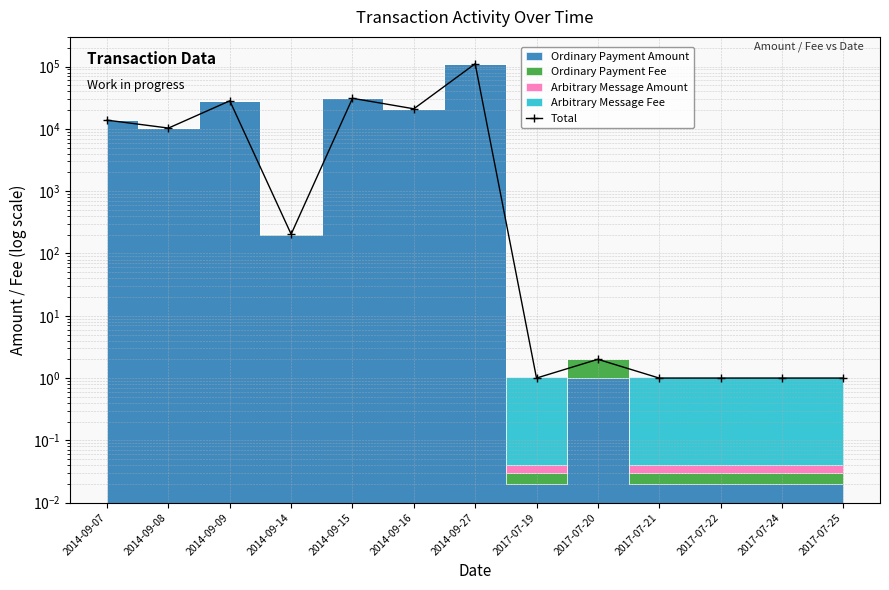

Is this an area chart (filled region under the line)?

No